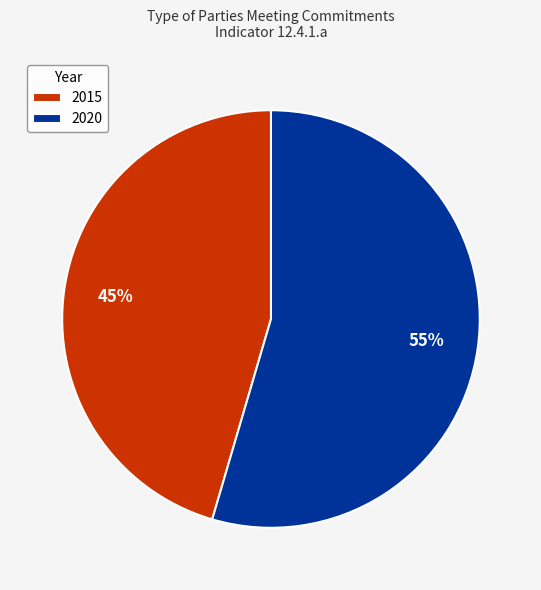

Is it true that 2020 is 55% of the pie?

True